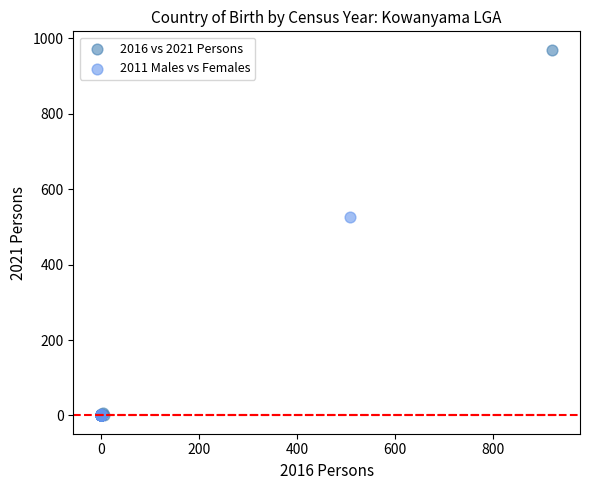

Which series contains the highest Y value?

2016 vs 2021 Persons